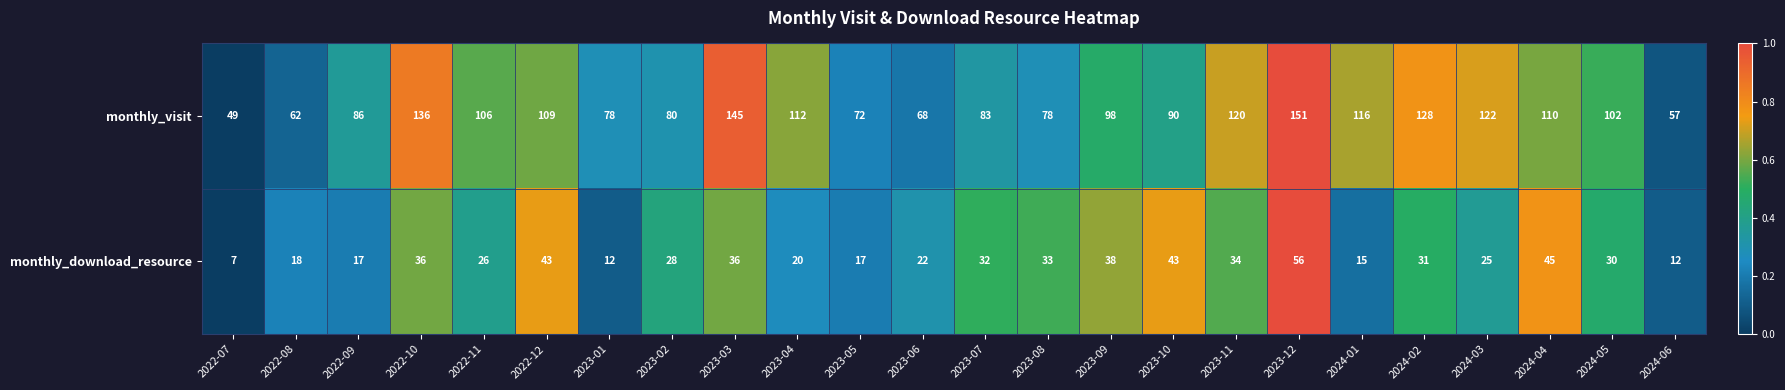

What is the highest value of the monthly_download_resource series?

56